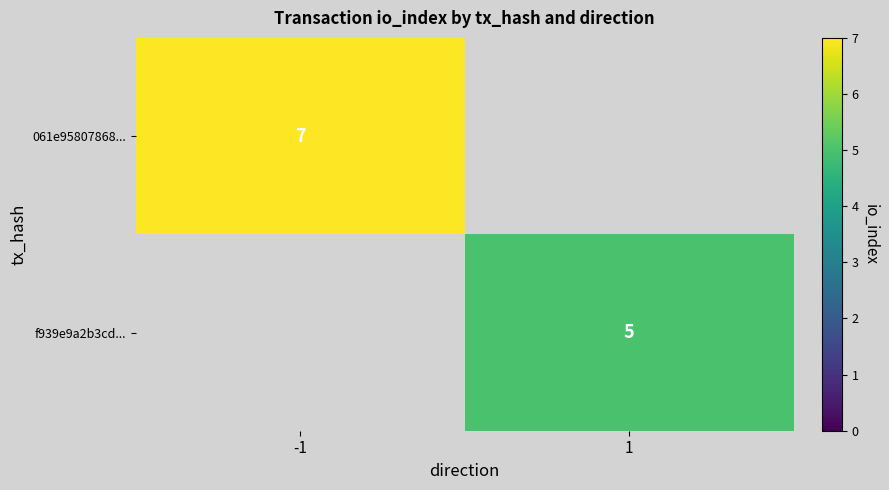

True or false: f939e9a2b3cd... has a value of 7 at 1.

False